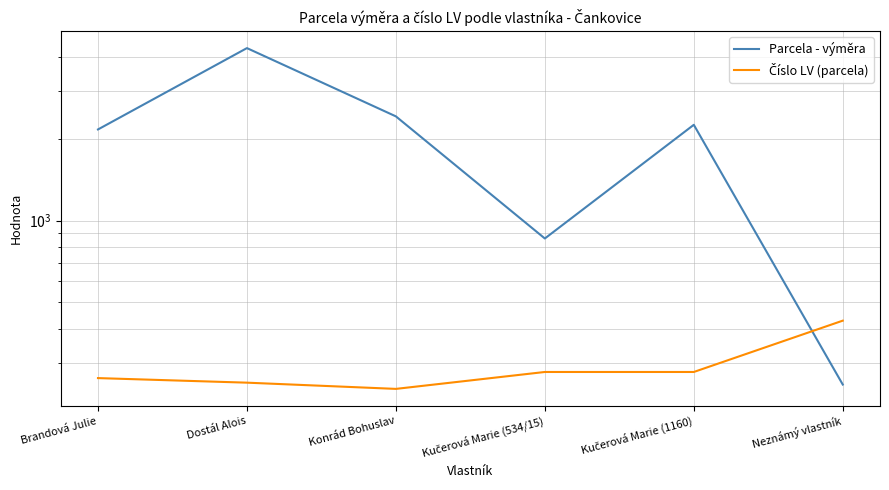

What is the maximum value shown in the chart?

4315